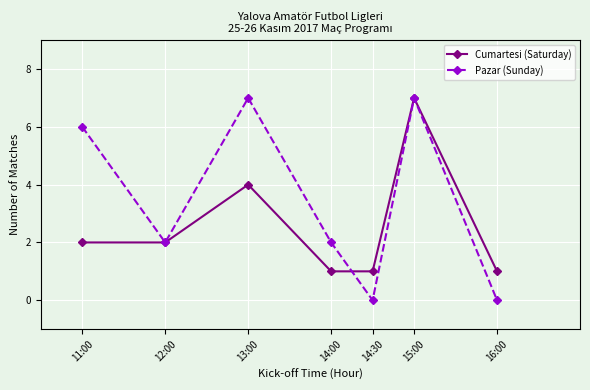

What is the maximum value shown in the chart?

7